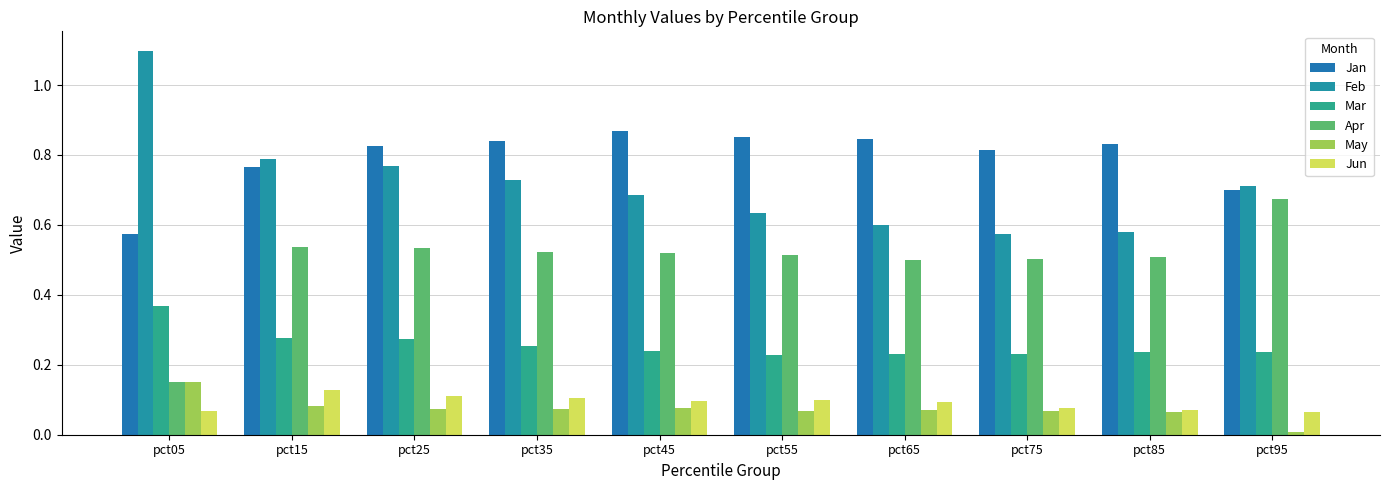

What is the total value across all series at pct45?

2.5